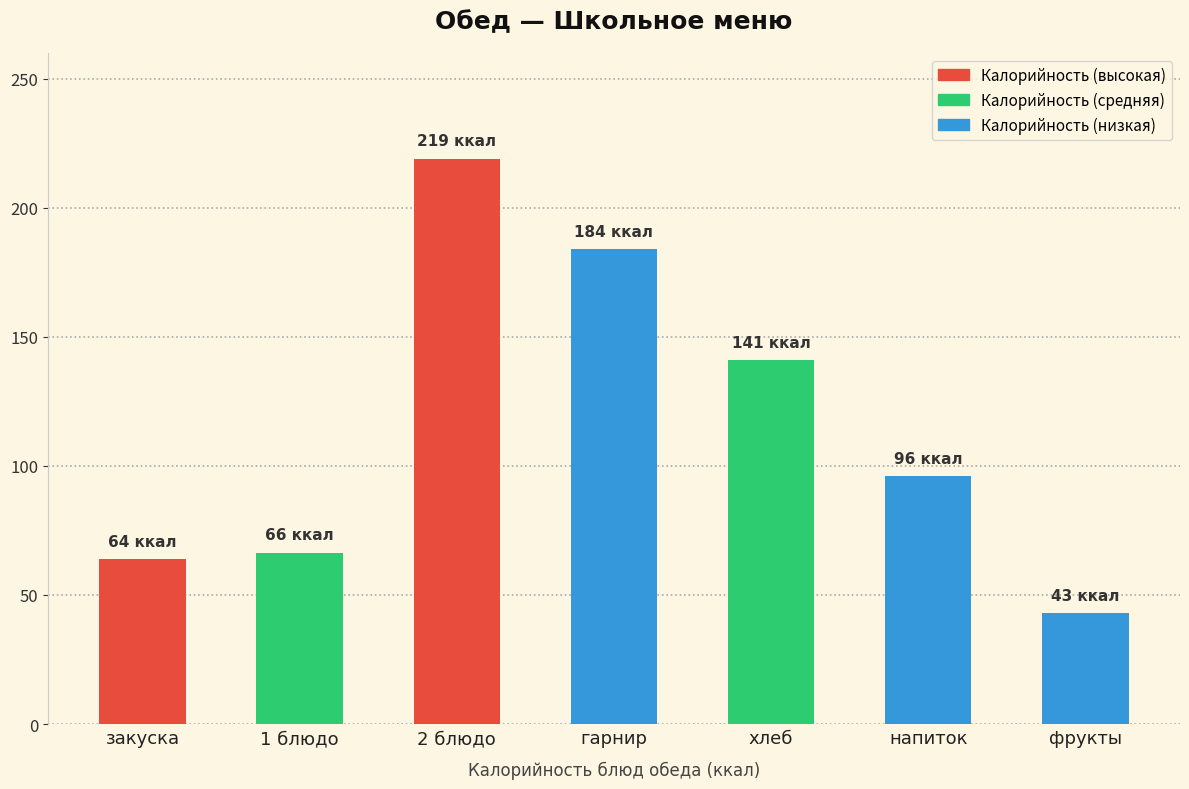

What is the sum of all values?

813.4